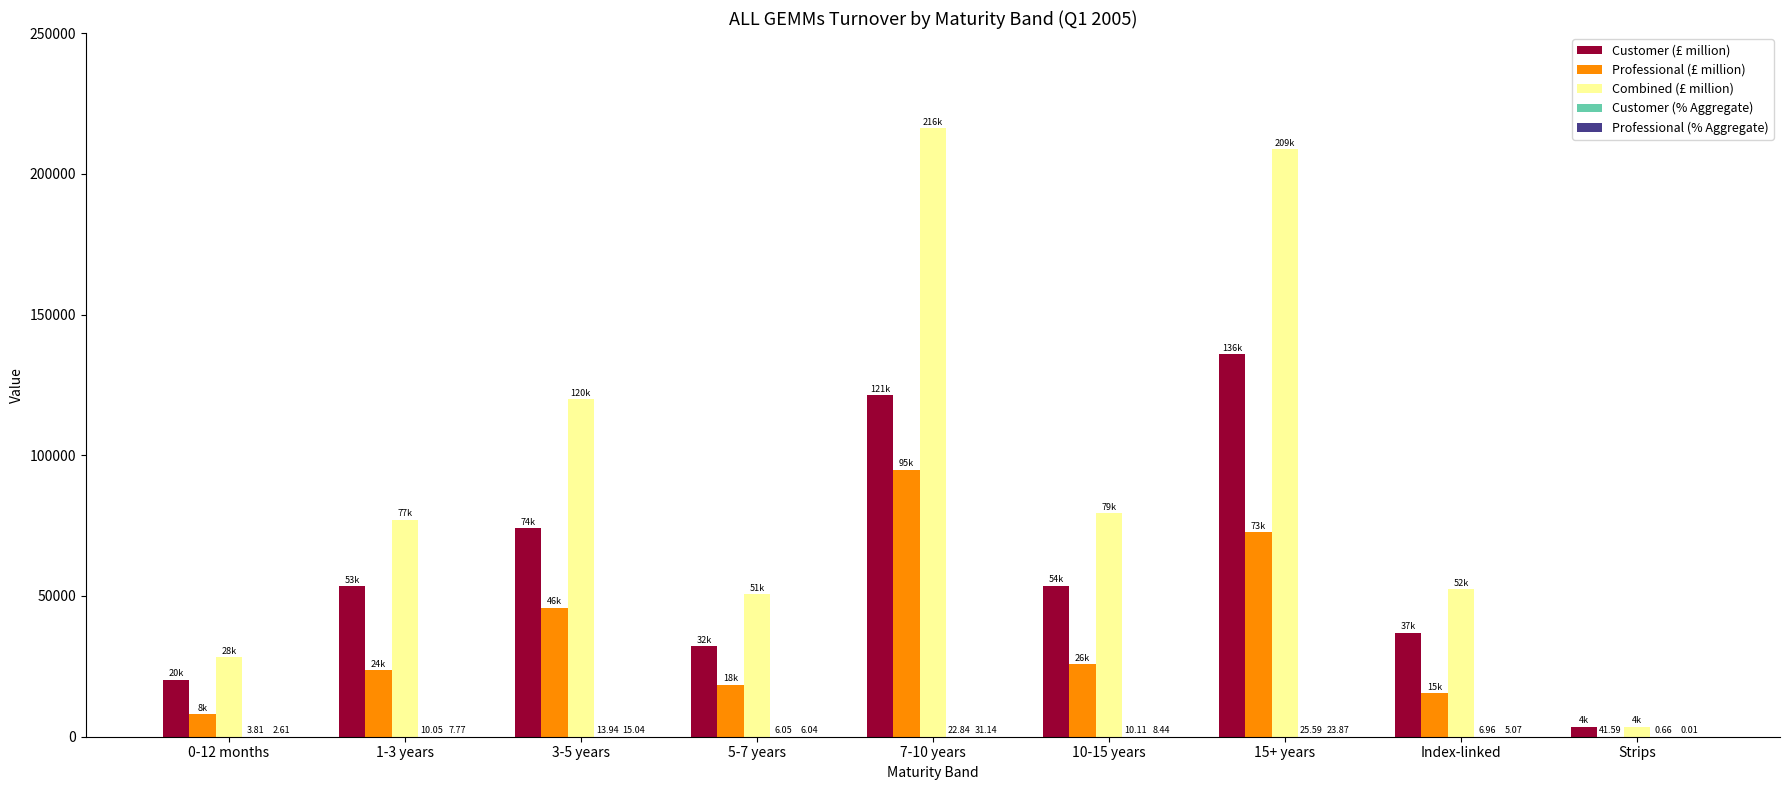

Which series has the largest total across all categories?

Combined (£ million)